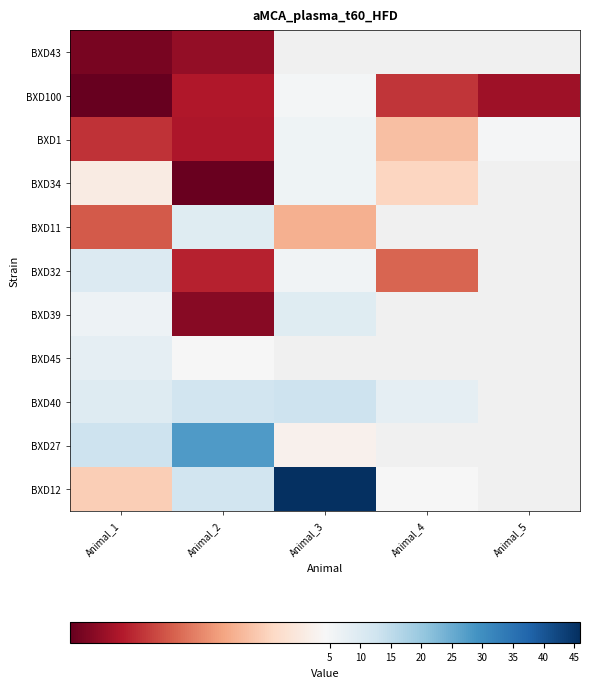

At Animal_5, list the series in order from largest to smallest.

BXD1, BXD34, BXD11, BXD32, BXD39, BXD45, BXD40, BXD27, BXD12, BXD43, BXD100